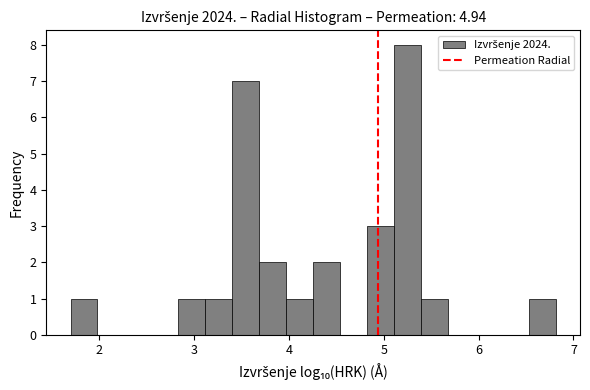

Read against the x-axis, roughly where is the centre of the tallest bar?

5.2